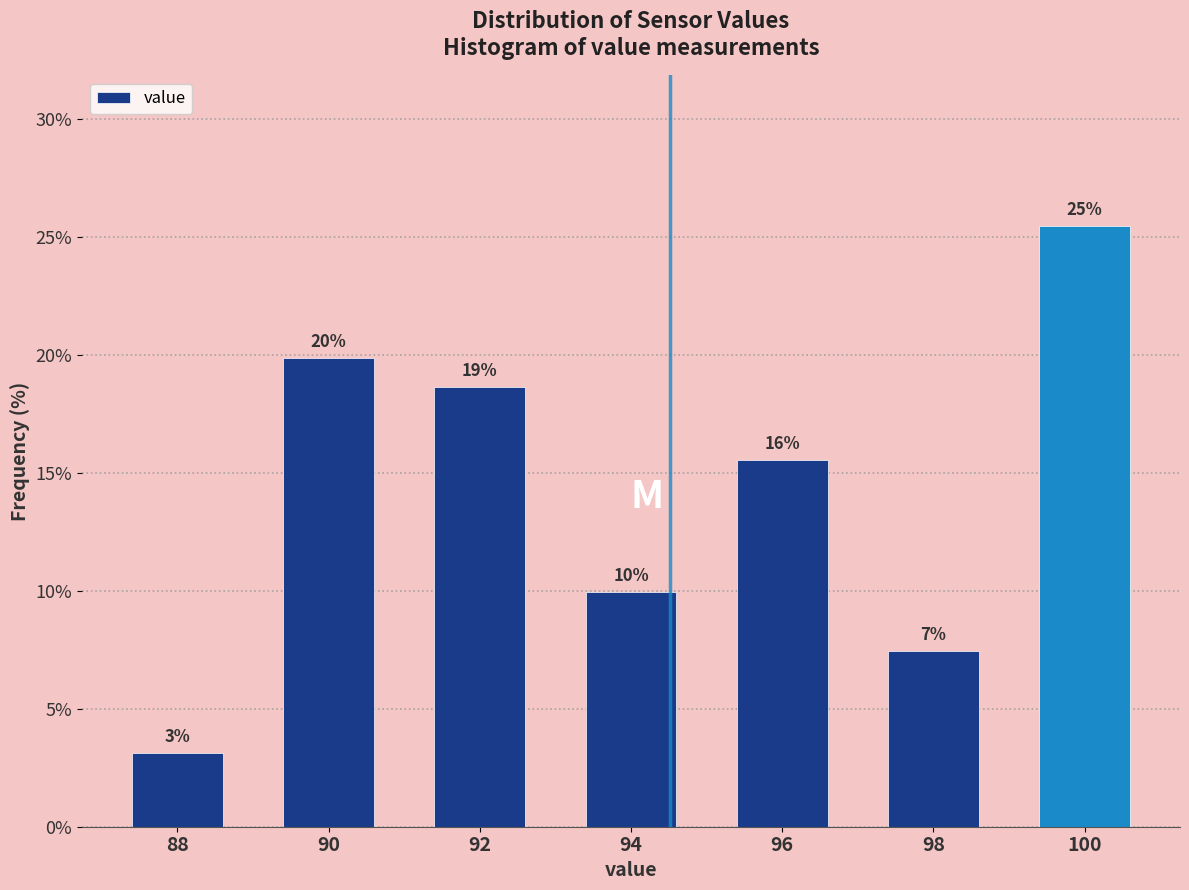

How many bars are there in total?

7